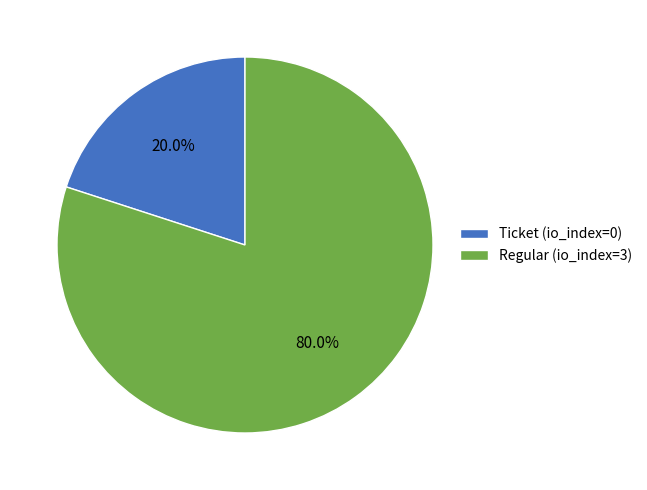

How many slices are in this pie chart?

2